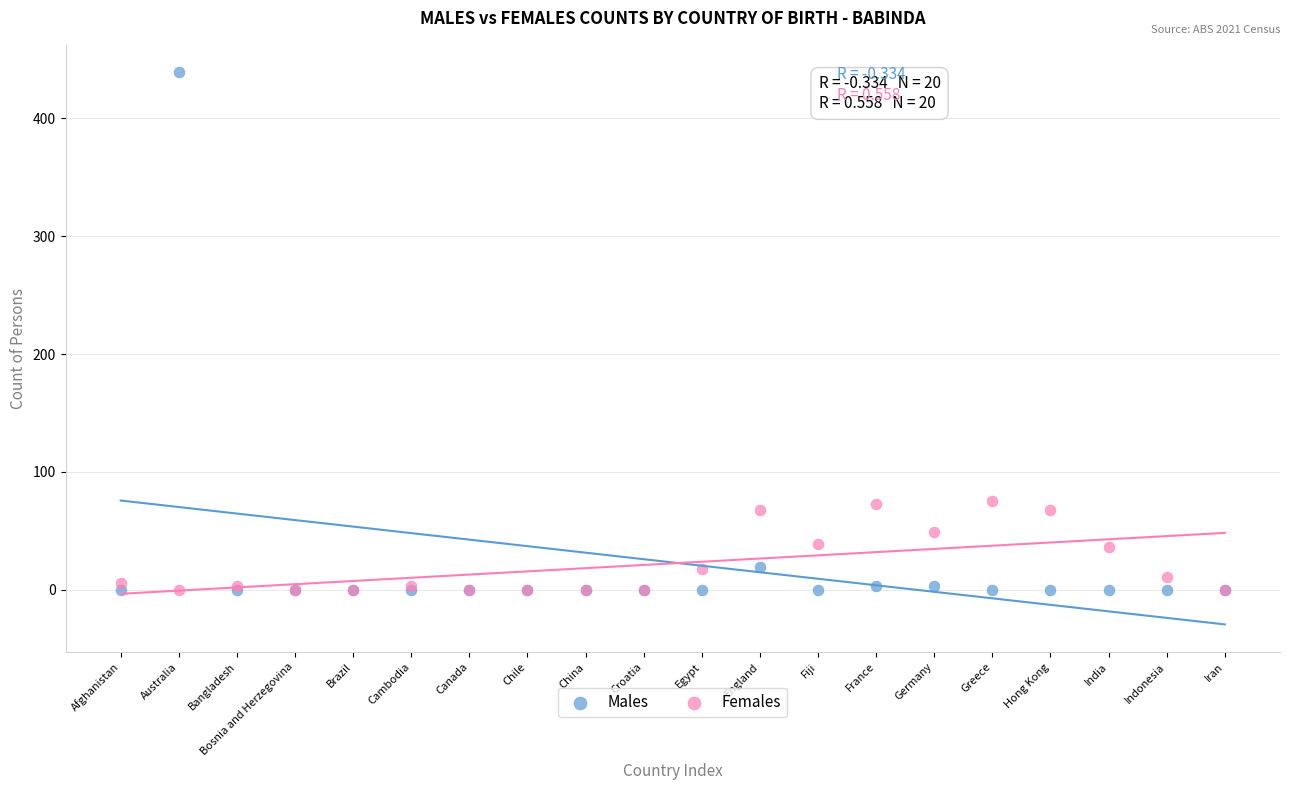

Which series has the widest spread of Y values?

Males